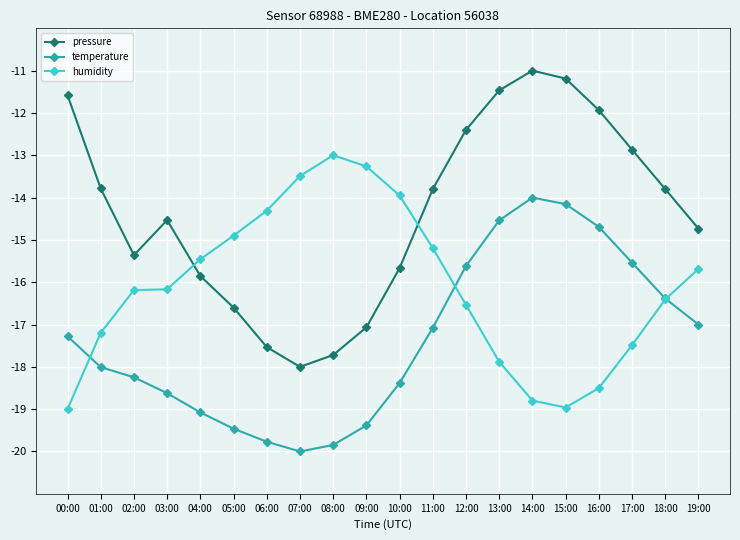

At which category does the chart reach its minimum across all series?

07:00